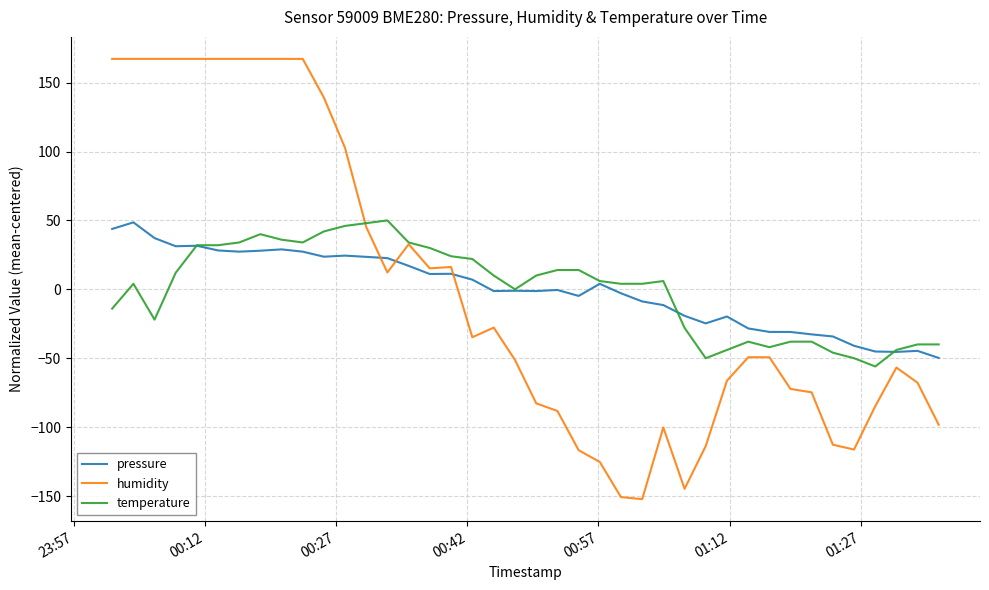

Which series has the largest range (max minus min)?

humidity